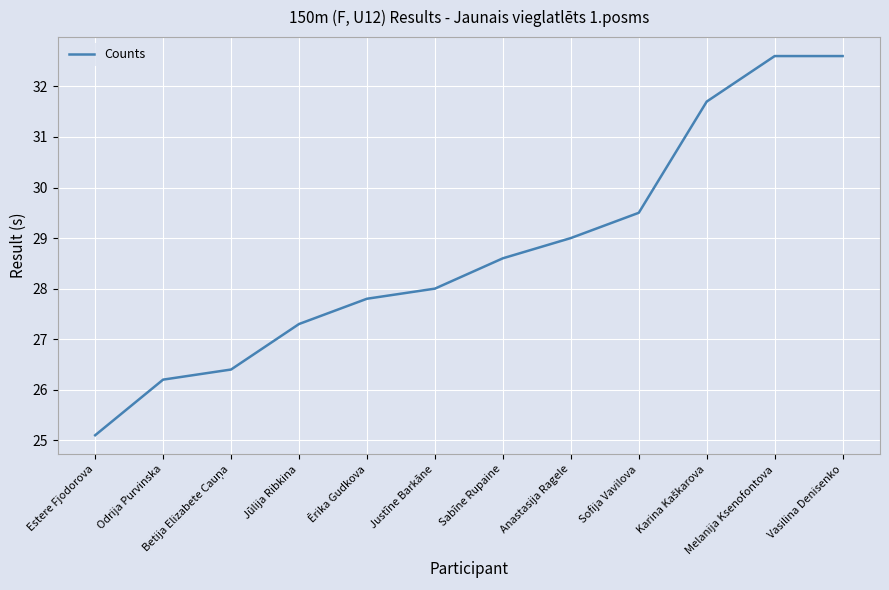

What is the difference between the values at Vasilina Denisenko and Estere Fjodorova?

7.5